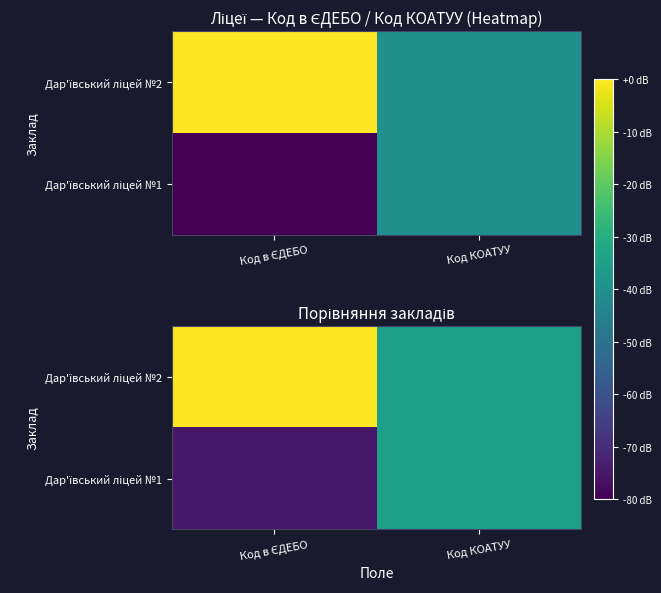

Rank the categories by Дар'ївський ліцей №2 value from lowest to highest.

Код КОАТУУ, Код в ЄДЕБО